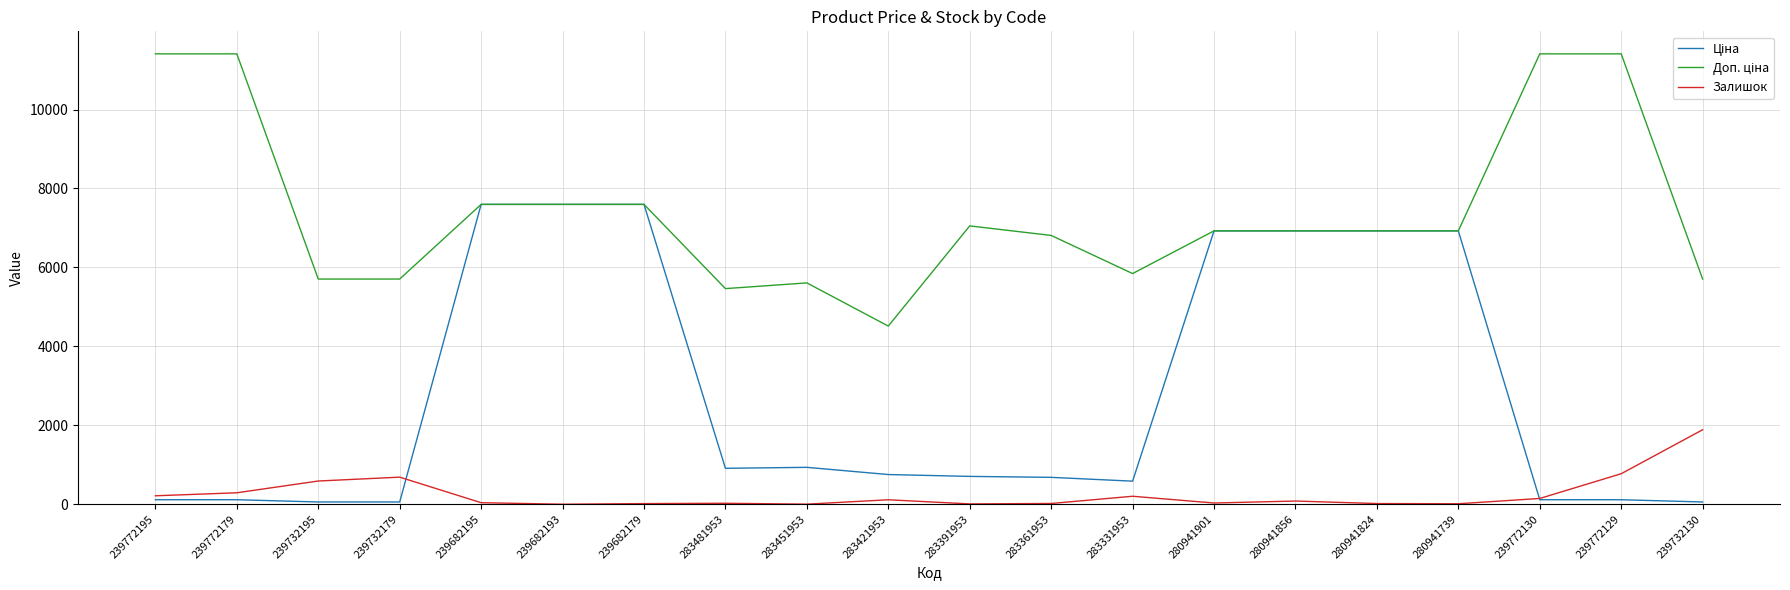

Is it true that Залишок equals 16.0 at 239682179?

True